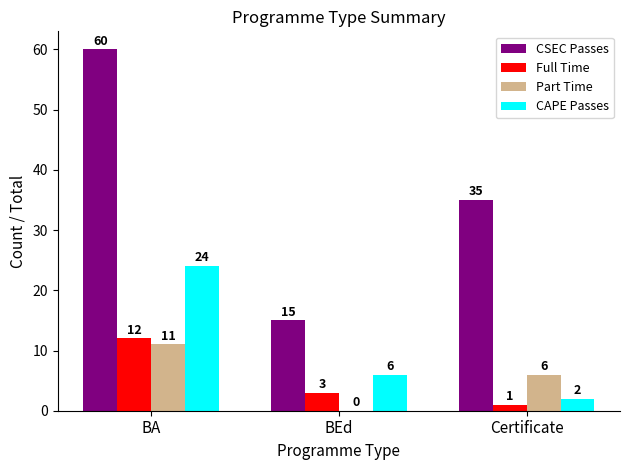

Which series has the largest total across all categories?

CSEC Passes